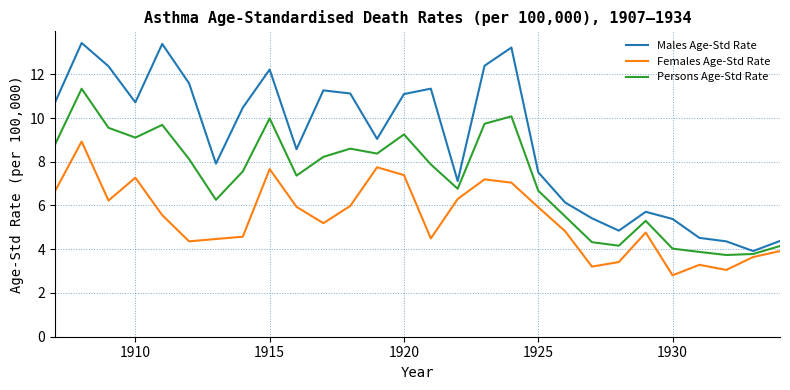

List the series in order of their overall mean, lowest first.

Females Age-Std Rate, Persons Age-Std Rate, Males Age-Std Rate